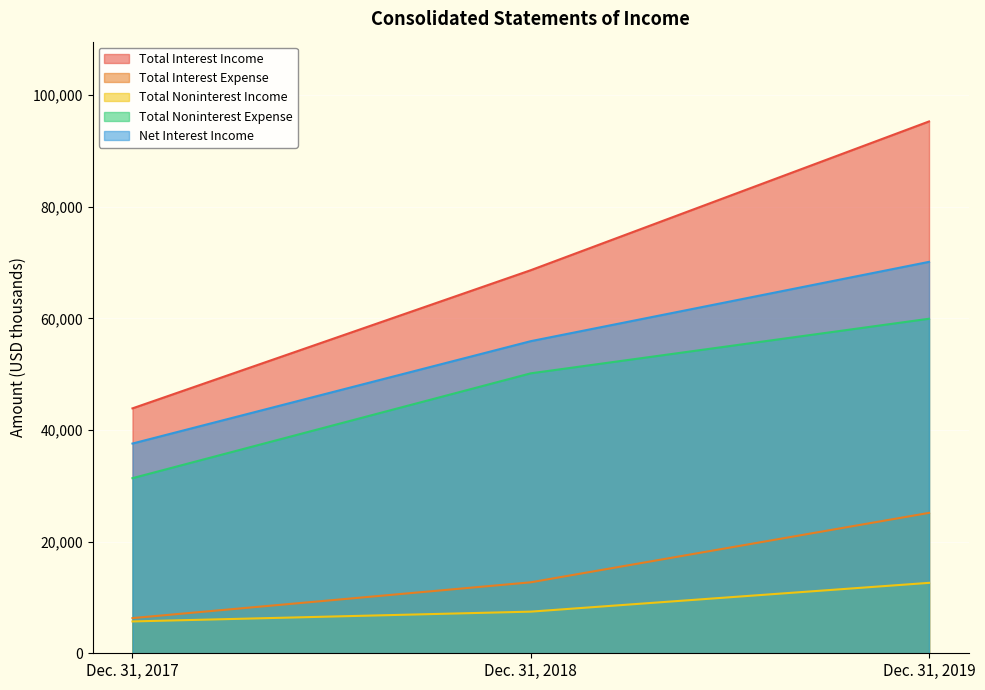

What is the highest value of the Total Interest Income series?

95312